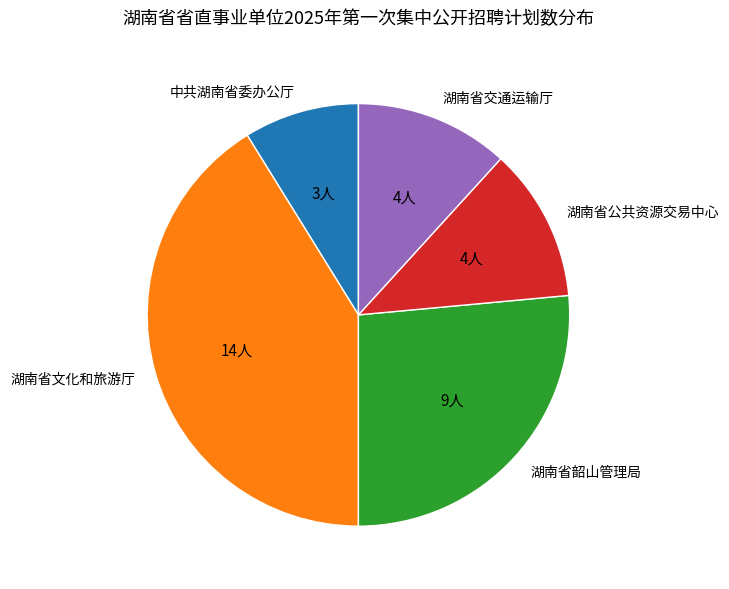

Count the number of slices in the pie.

5